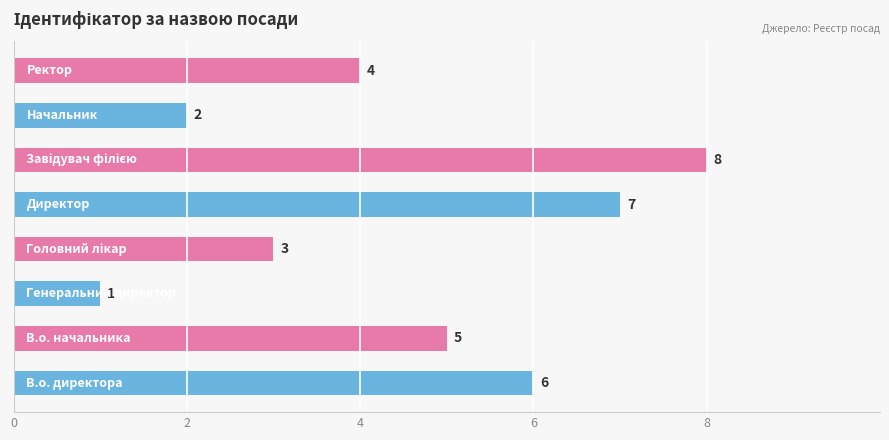

What is the greatest value displayed?

8